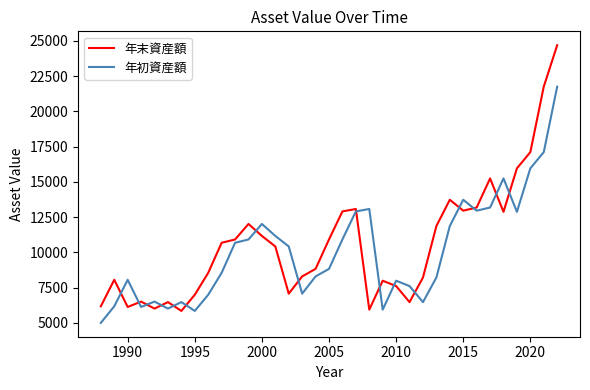

Which series has the widest spread of values?

年末資産額